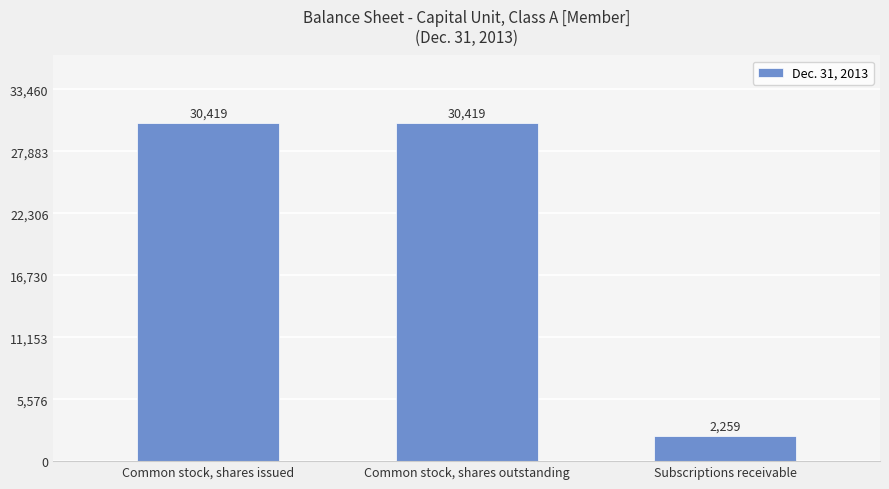

Count the number of categories in the chart.

3